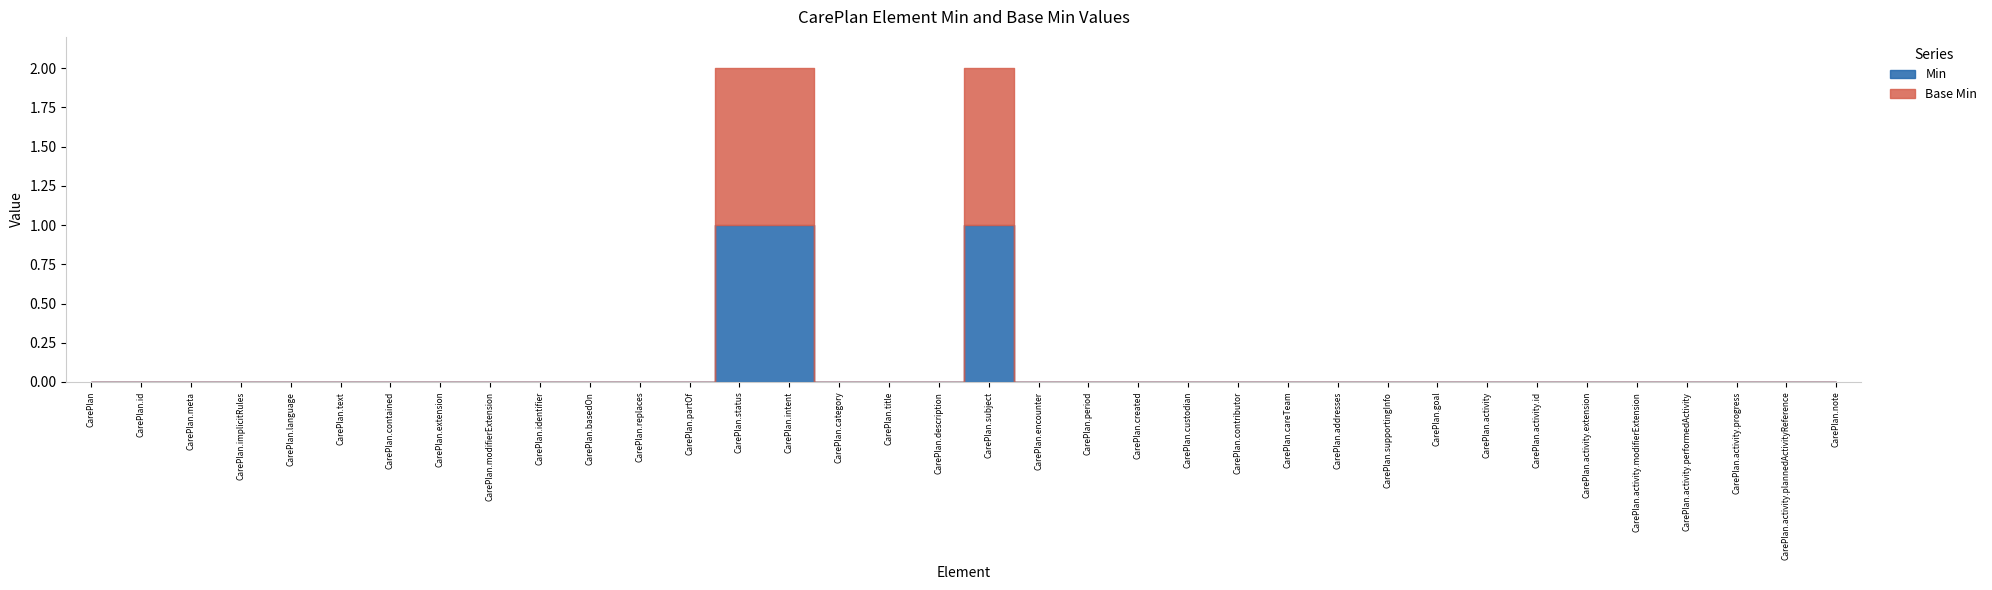

How many Base Min values are between 0 and 1?

36